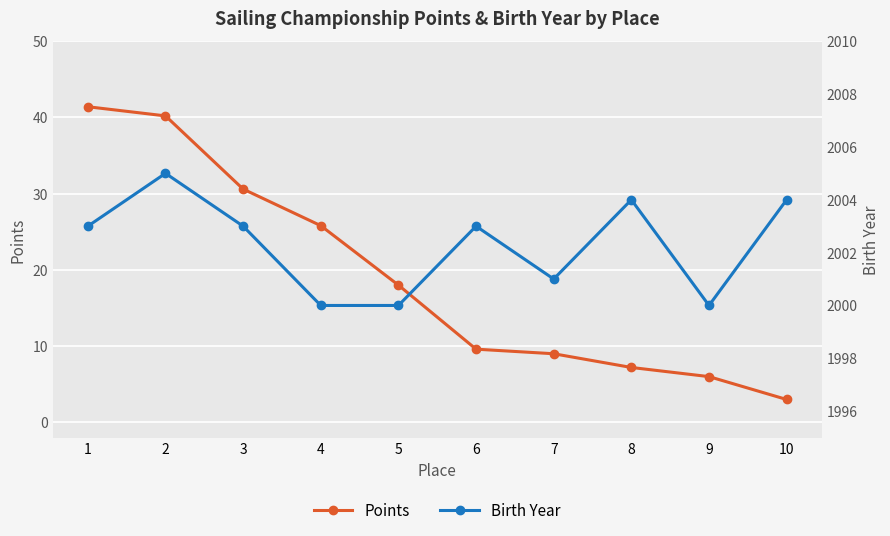

What are all the series names shown in the legend?

Points, Birth Year